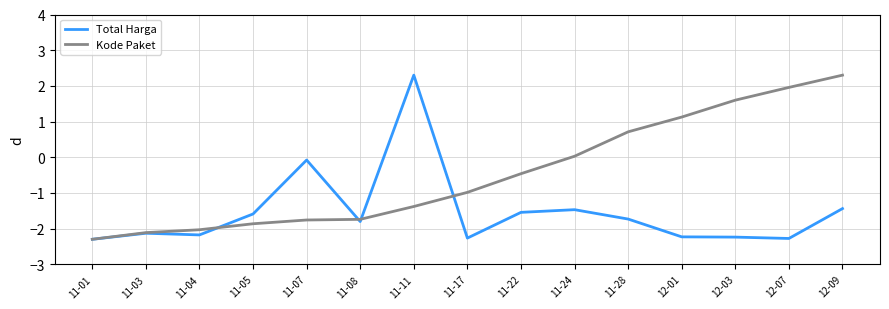

What is the maximum value for Total Harga?

2.3